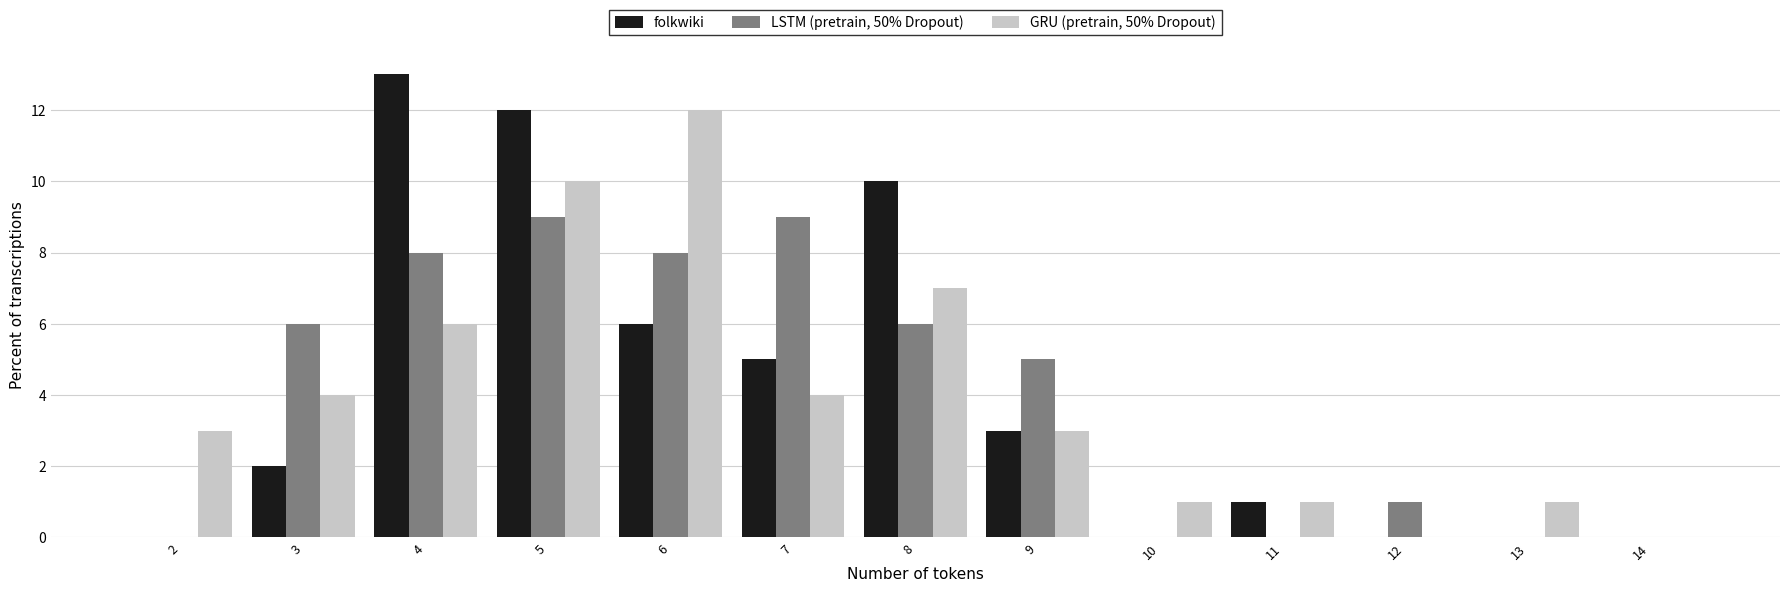

Is the value of GRU (pretrain, 50% Dropout) at 3 greater than the value of LSTM (pretrain, 50% Dropout) at 5?

No